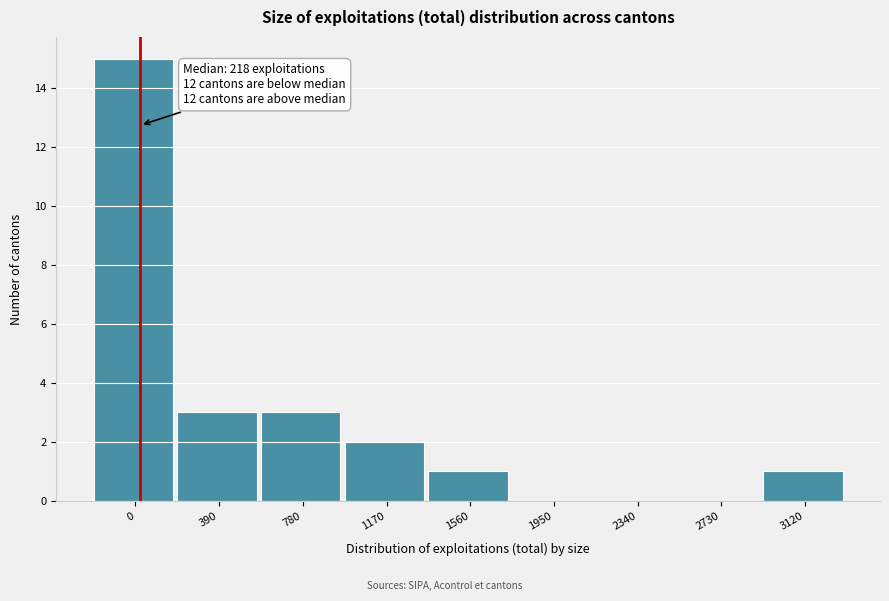

Reading left to right, extract all data points from this chart.

0=15	390=3	780=3	1170=2	1560=1	1950=0	2340=0	2730=0	3120=1